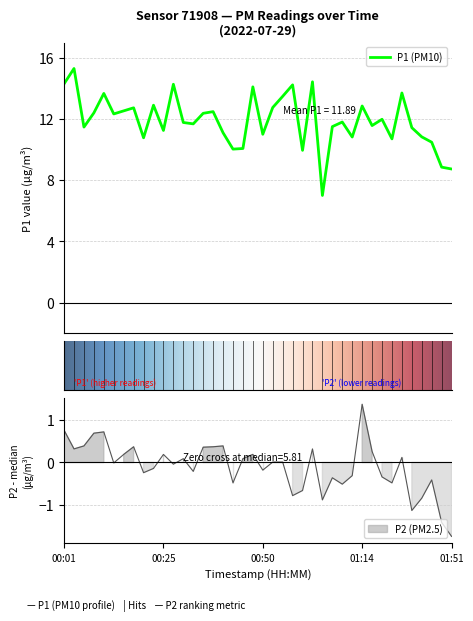

Reading right to left, what are all the values shown in this chart?

P1: 8.7	8.8	10.5	10.8	11.4	13.7	10.7	12.0	11.6	12.8	10.8	11.8	11.5	7.0	14.4	9.9	14.2	13.5	12.8	11.0	14.1	10.1	10.0	11.1	12.5	12.4	11.7	11.8	14.3	11.2	12.9	10.8	12.7	12.5	12.3	13.7	12.4	11.5	15.3	14.3
P2: -1.7	-1.4	-0.4	-0.8	-1.1	0.1	-0.5	-0.3	0.3	1.4	-0.3	-0.5	-0.4	-0.9	0.3	-0.7	-0.8	0.0	0.0	-0.2	0.2	0.1	-0.5	0.4	0.4	0.4	-0.2	0.1	-0.0	0.2	-0.1	-0.2	0.4	0.2	-0.0	0.7	0.7	0.4	0.3	0.8